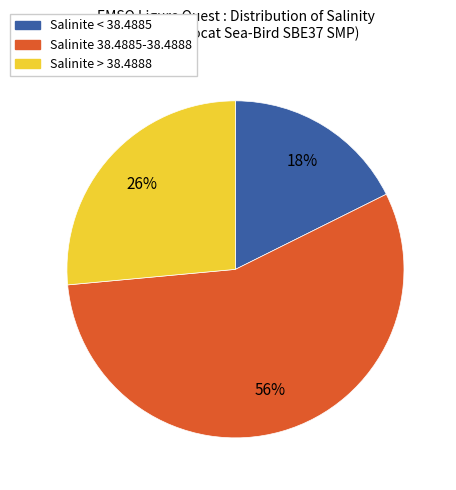

Is it true that Salinite < 38.4885 is 18% of the pie?

True